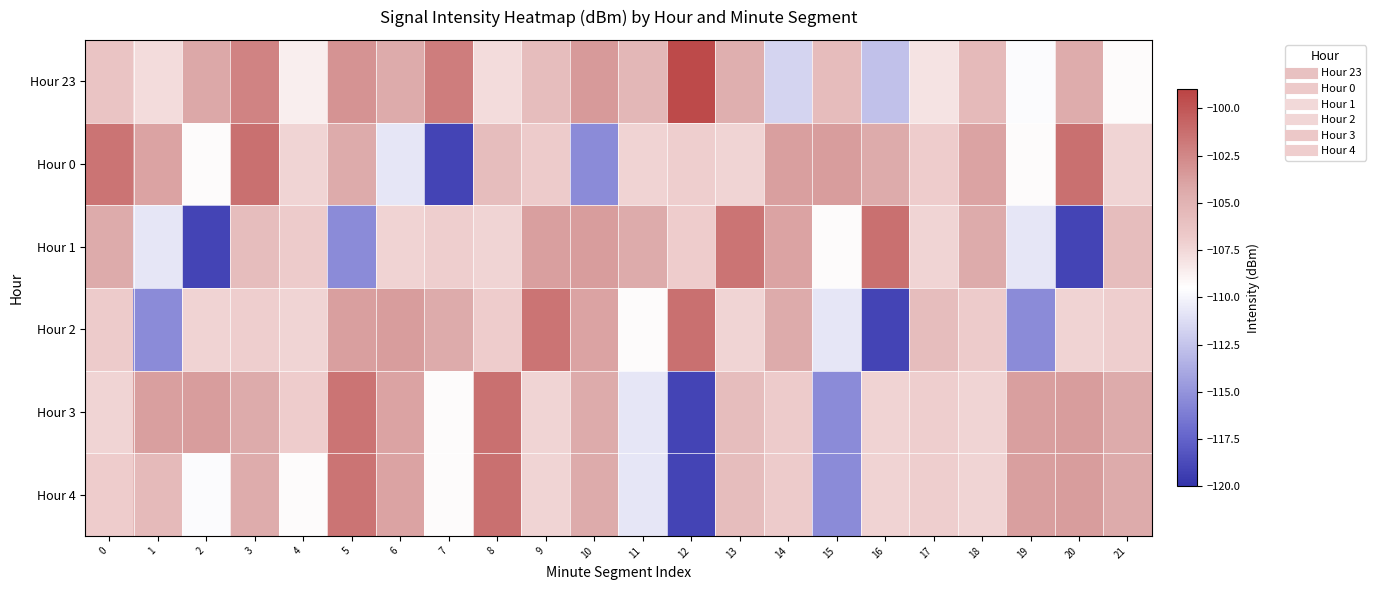

At how many categories does at least one series exceed -117?

22